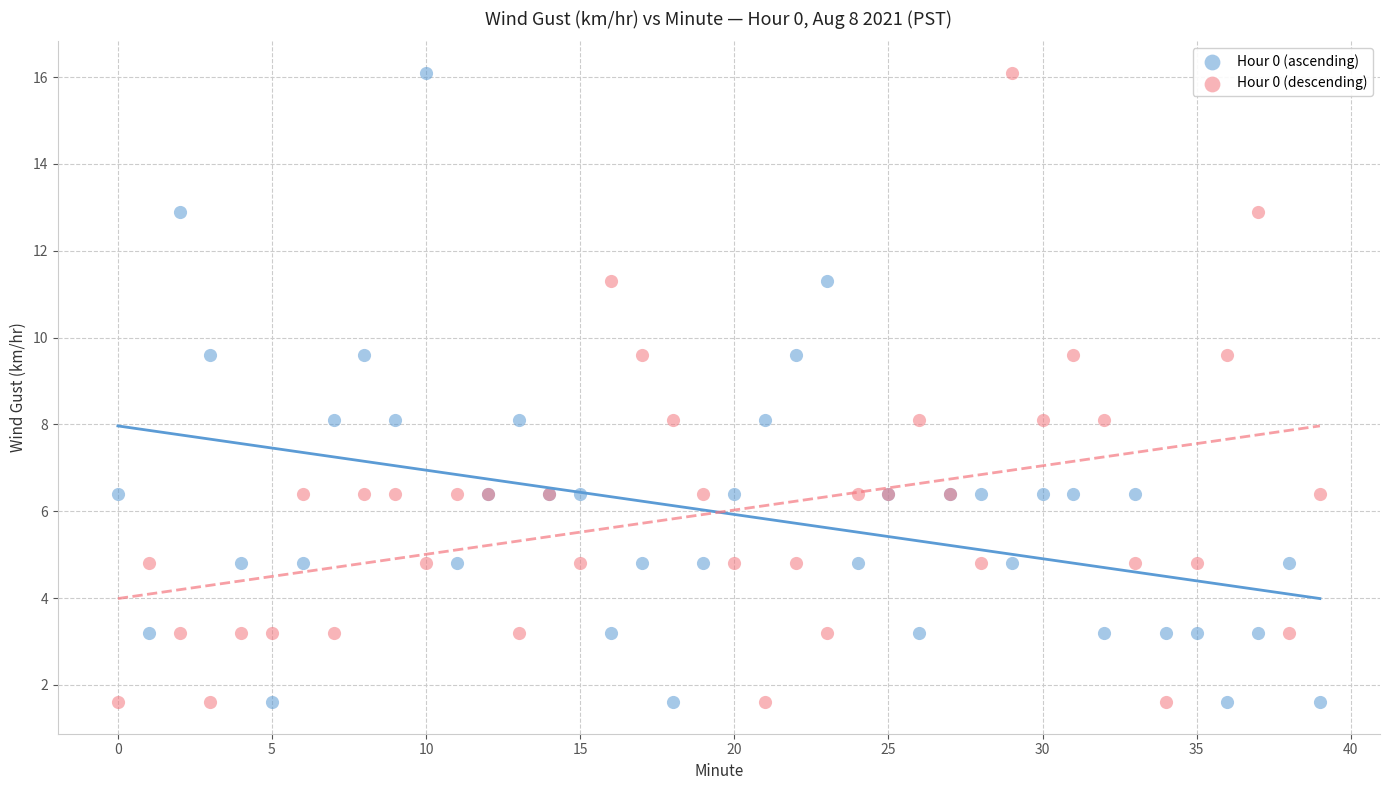

What are all the series names shown in the legend?

Hour 0 (ascending), Hour 0 (descending)